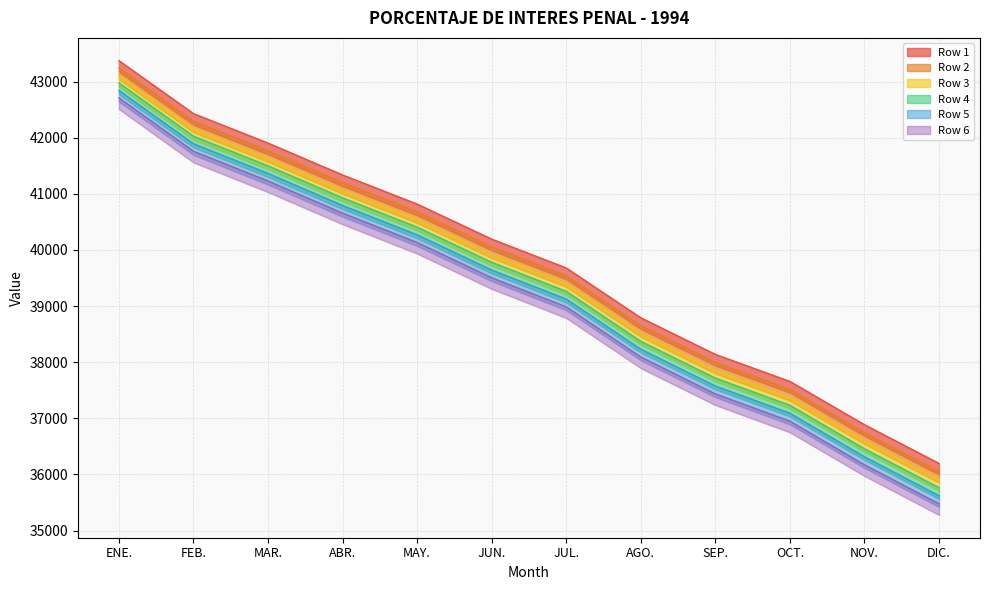

What is the sum of all Row 3 values?

474095.2